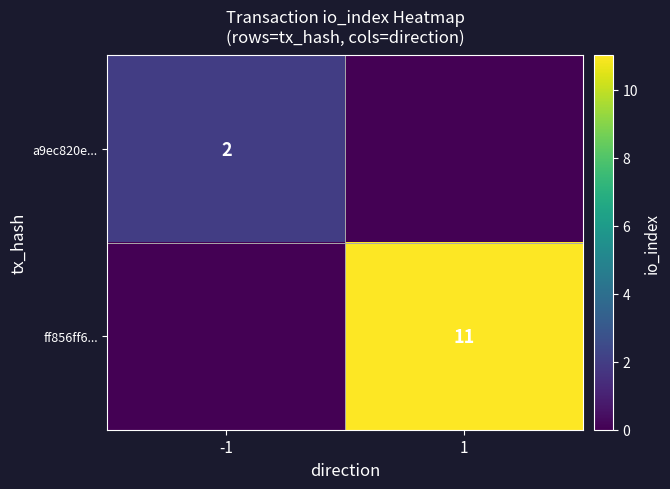

The value of a9ec820e... at -1 is 2. True or false?

True